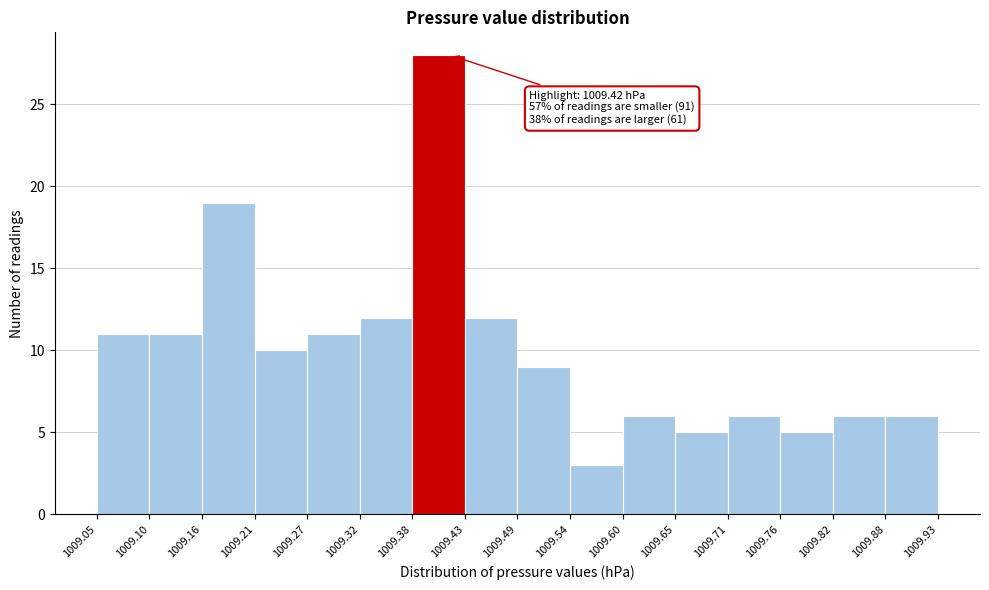

Over which range of the x-axis is the bar tallest?

1009.38 to 1009.43